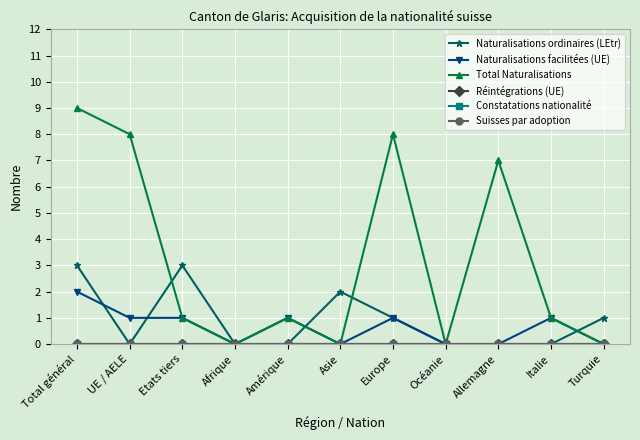

How many lines are shown in the chart?

6